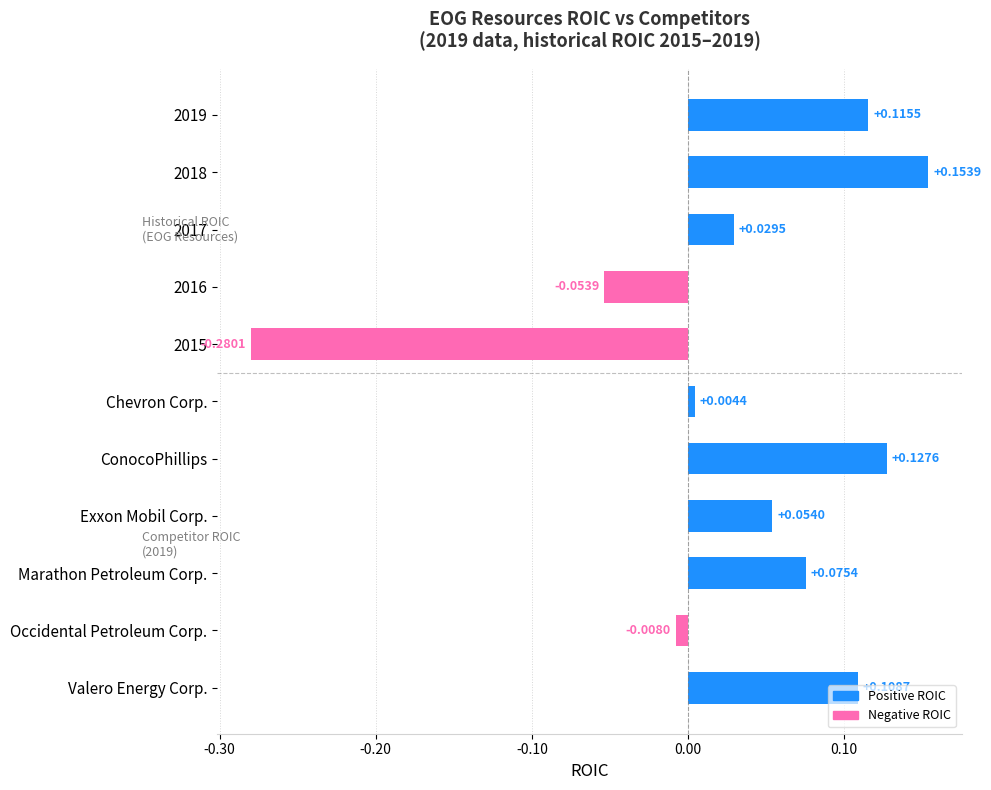

List the labels in order of value, smallest first.

2015, 2016, Occidental Petroleum Corp., Chevron Corp., 2017, Exxon Mobil Corp., Marathon Petroleum Corp., Valero Energy Corp., 2019, ConocoPhillips, 2018